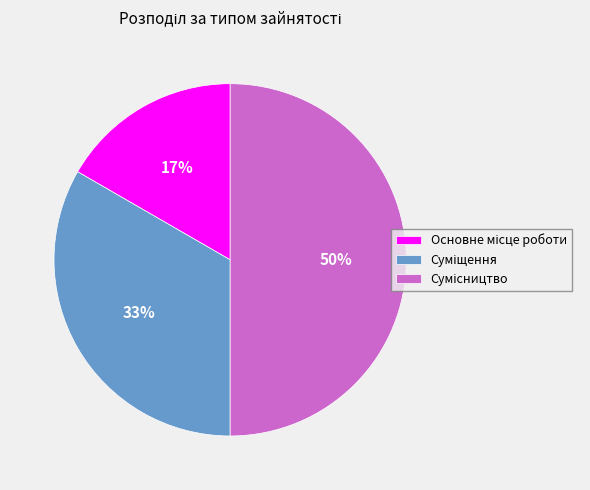

To the nearest percent, what is the average slice percentage?

33%